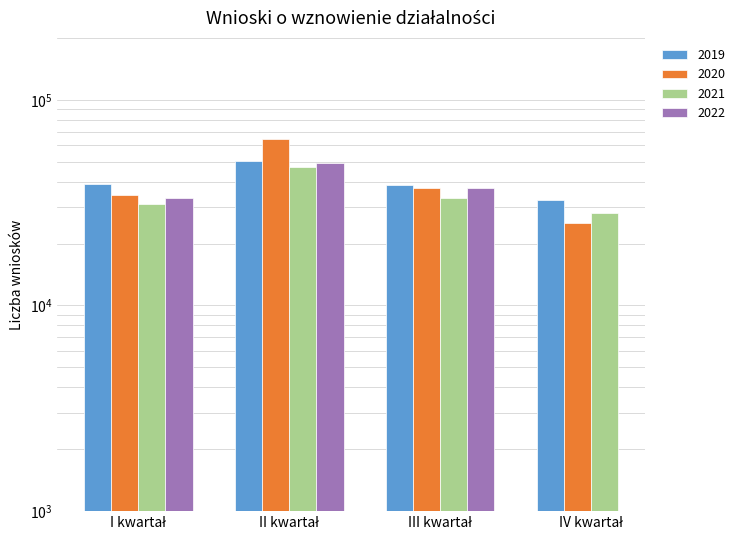

What is the label of the 2nd bar from the right?

III kwartał